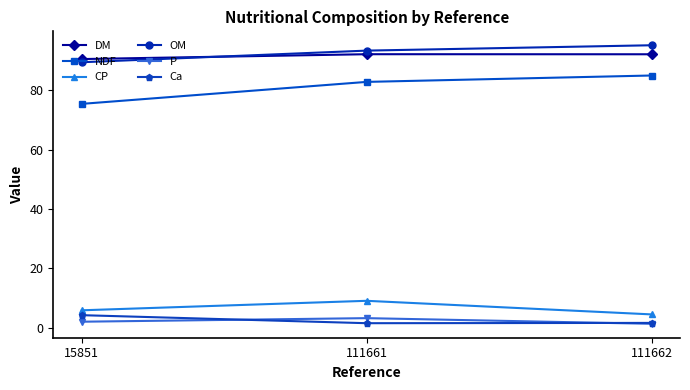

Is it true that CP equals 4.6 at 111662?

True